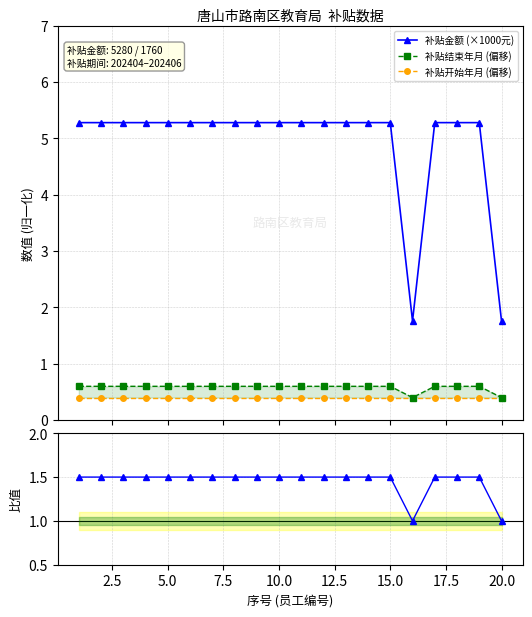

True or false: 补贴金额 (×1000元) and 补贴开始年月 (偏移) cross at least once.

False